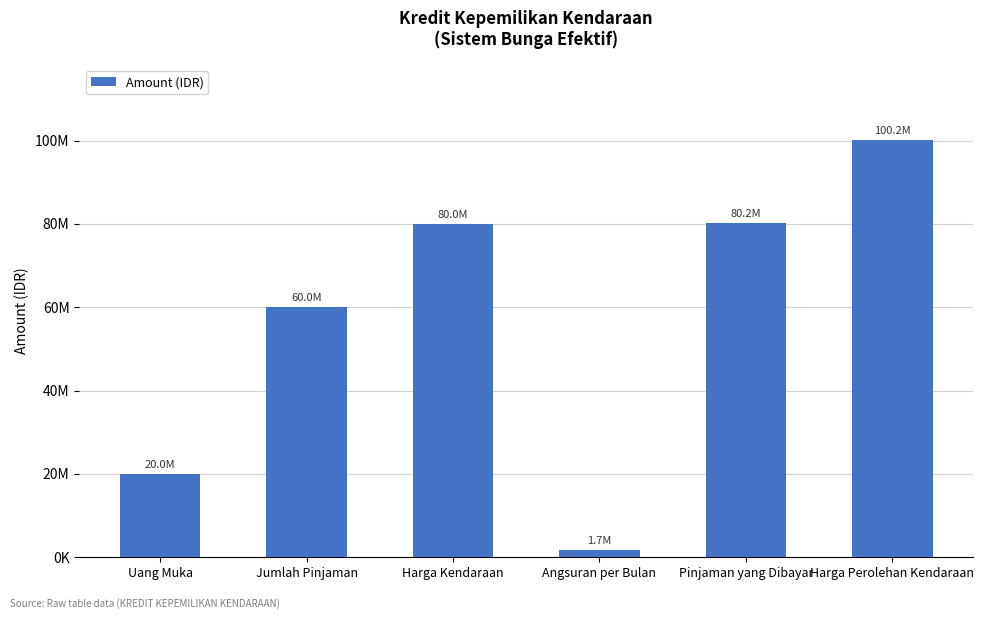

The value at Harga Kendaraan is 31664302.7. True or false?

False